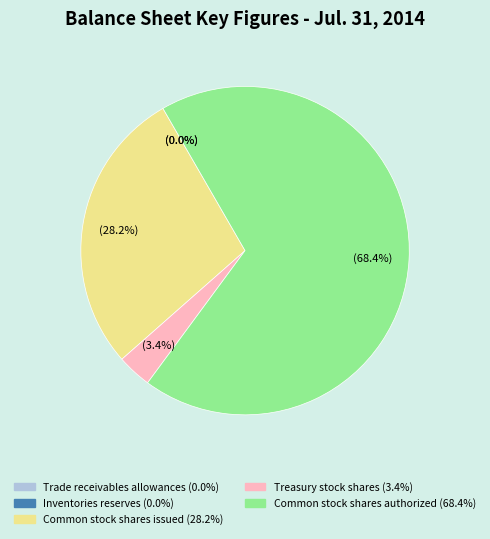

To the nearest percent, what is the difference between the largest and smallest slice percentages?

68%